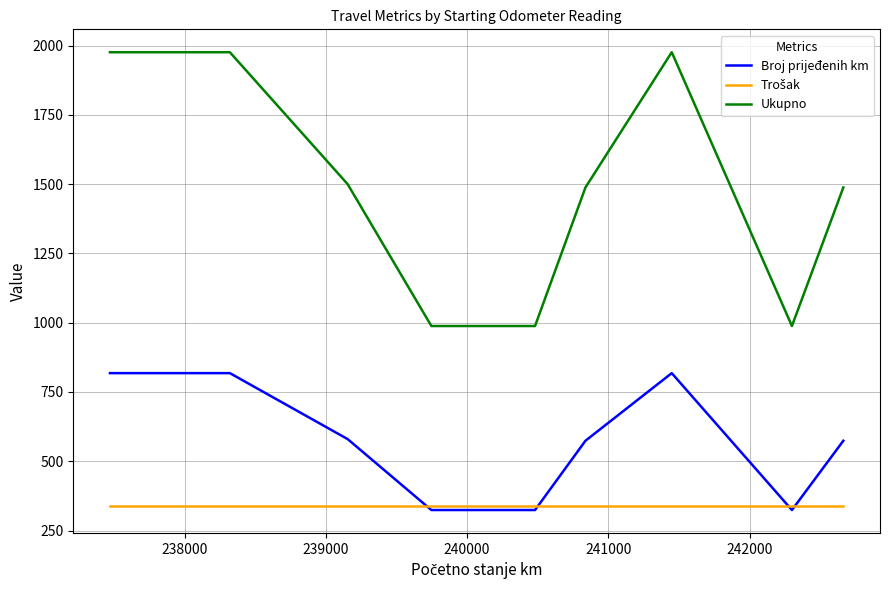

What is the minimum value shown in the chart?

324